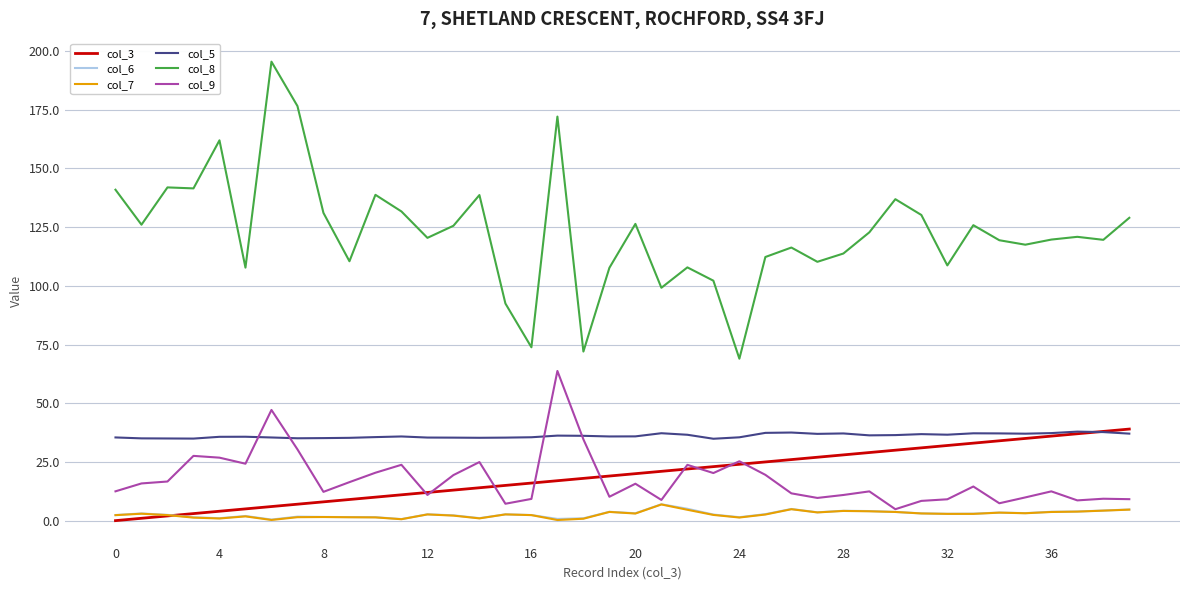

What is the maximum value shown in the chart?

195.5